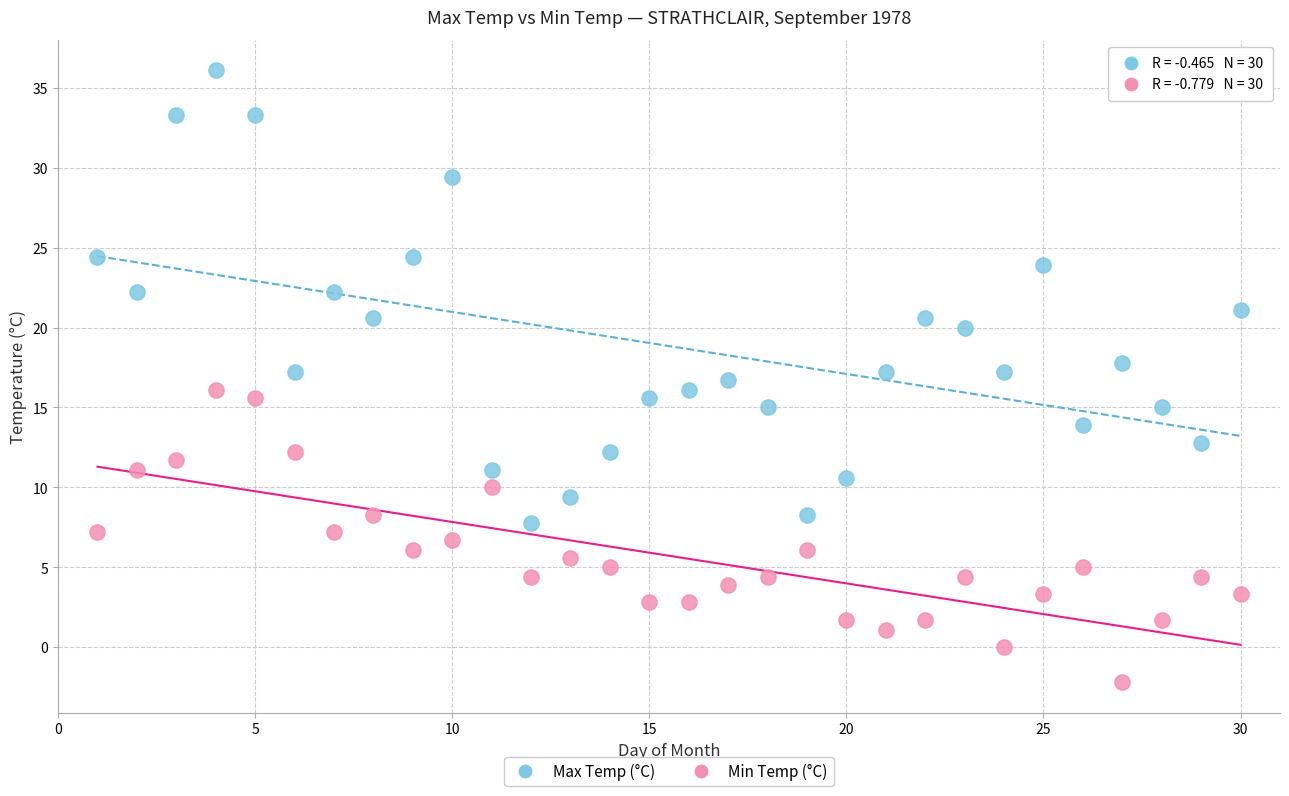

Which series contains the highest Y value?

Max Temp (°C)